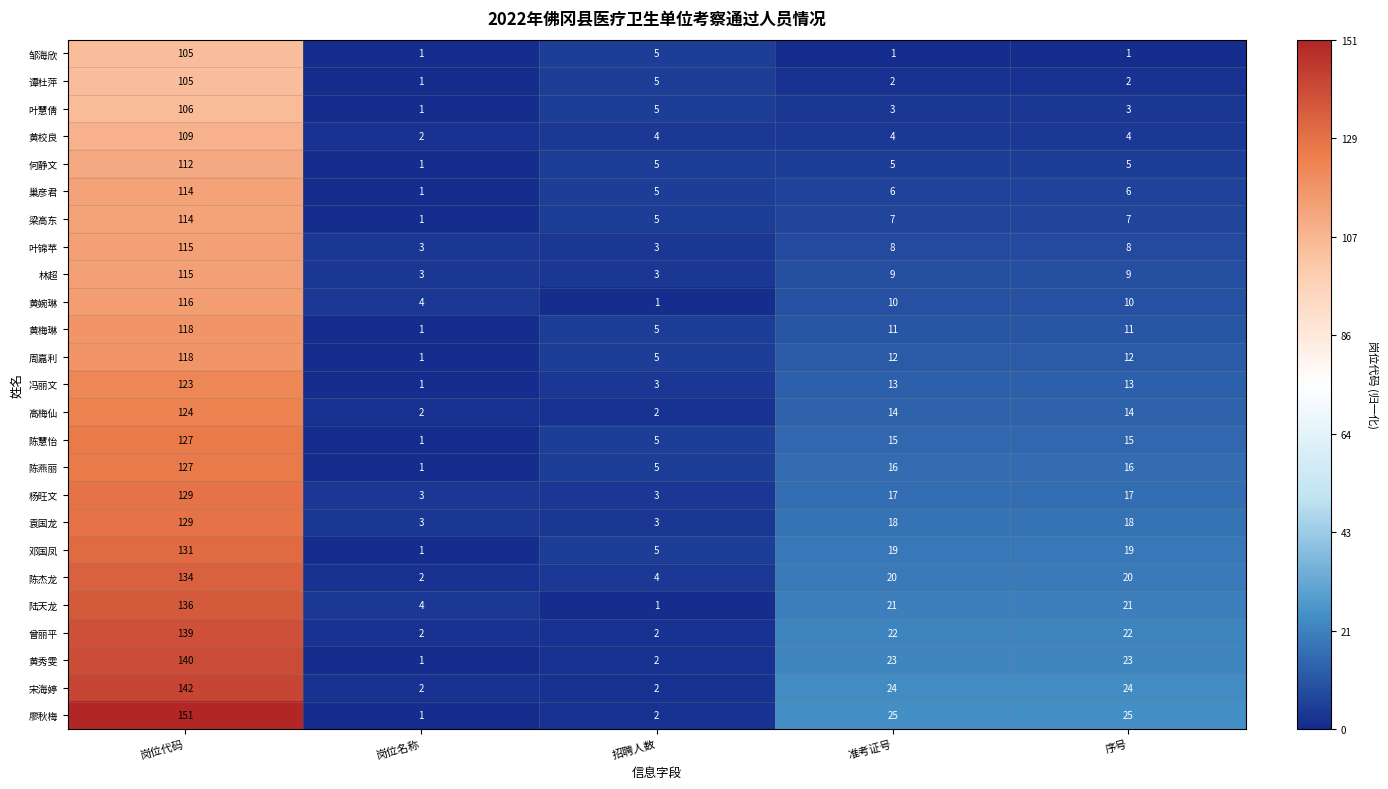

Rank the series at 准考证号 from highest to lowest value.

廖秋梅, 宋海婷, 黄秀雯, 曾丽平, 陆天龙, 陈杰龙, 邓国凤, 袁国龙, 杨旺文, 陈燕丽, 陈慧怡, 高梅仙, 冯丽文, 周嘉利, 黄梅琳, 黄婉琳, 林超, 叶锦苹, 梁高东, 巢彦君, 何静文, 黄校良, 叶慧倩, 谭杜萍, 邹海欣